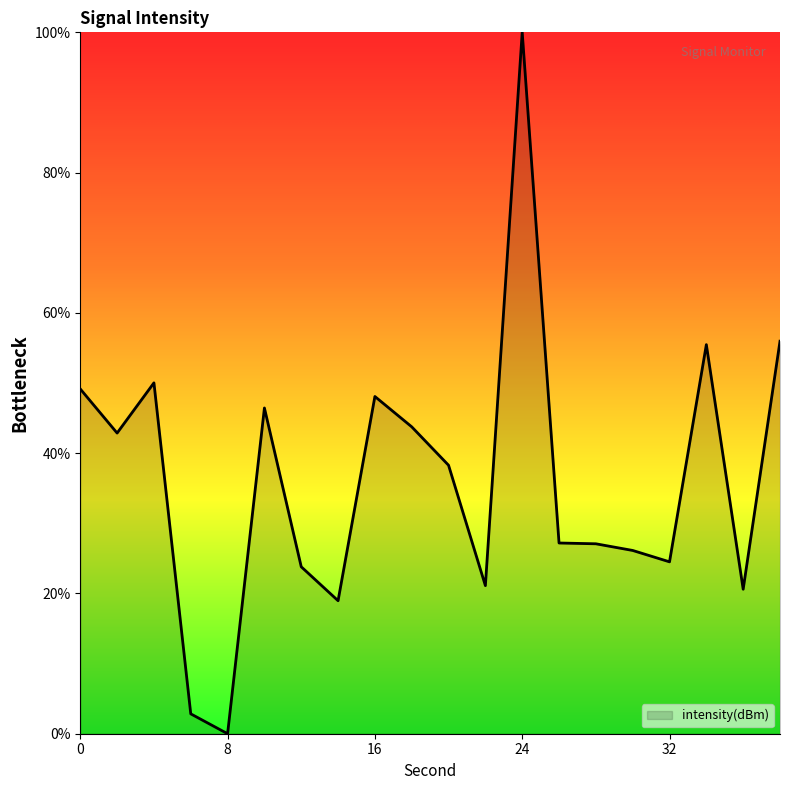

What is the greatest value displayed?

100.0